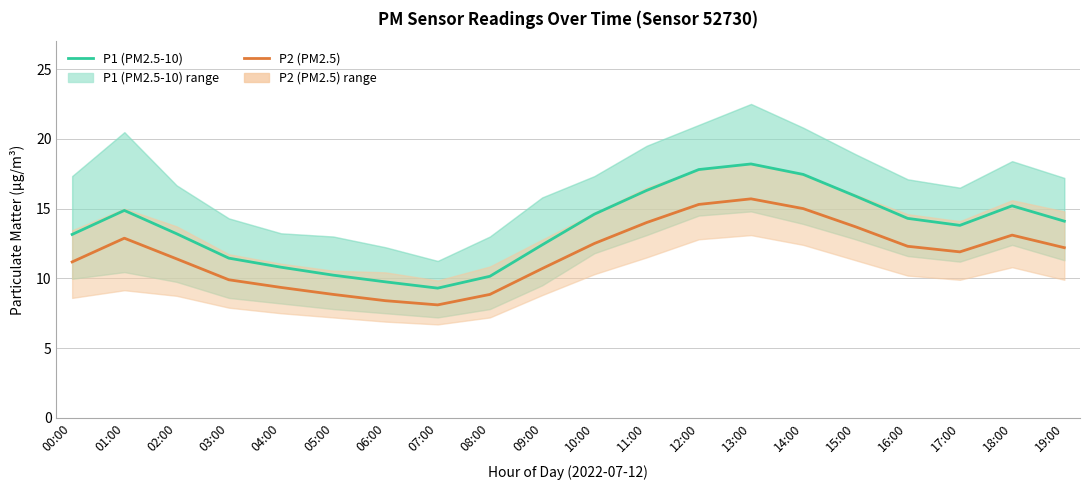

Rank the categories by P2 value from highest to lowest.

13:00, 12:00, 14:00, 11:00, 15:00, 18:00, 01:00, 10:00, 16:00, 19:00, 17:00, 02:00, 00:00, 09:00, 03:00, 04:00, 05:00, 08:00, 06:00, 07:00